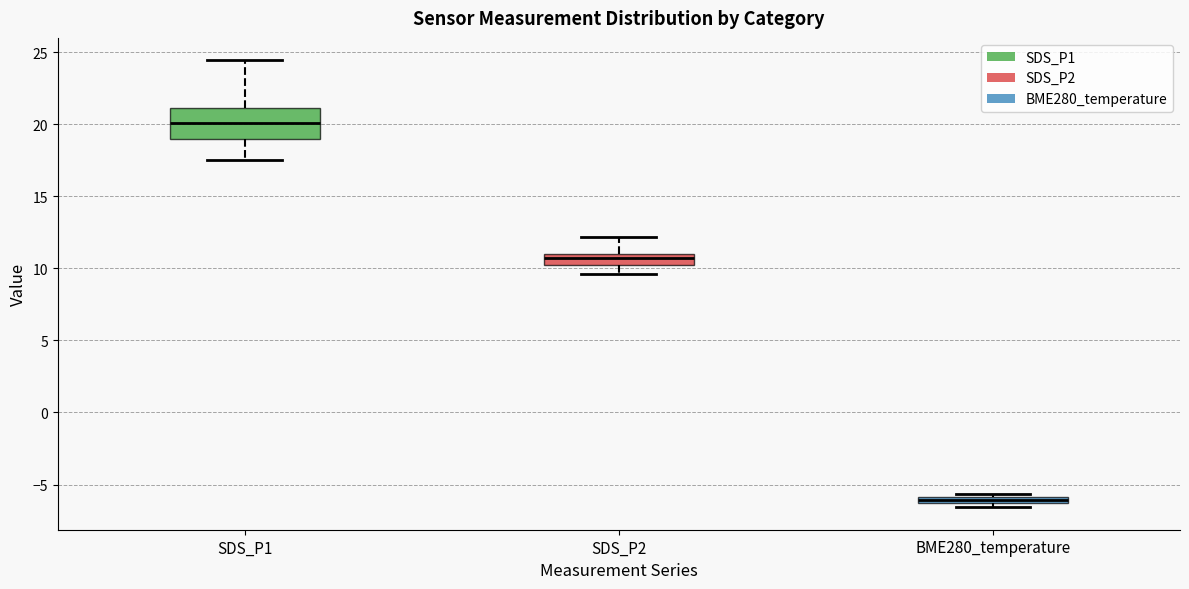

Which box's median line is the highest?

SDS_P1